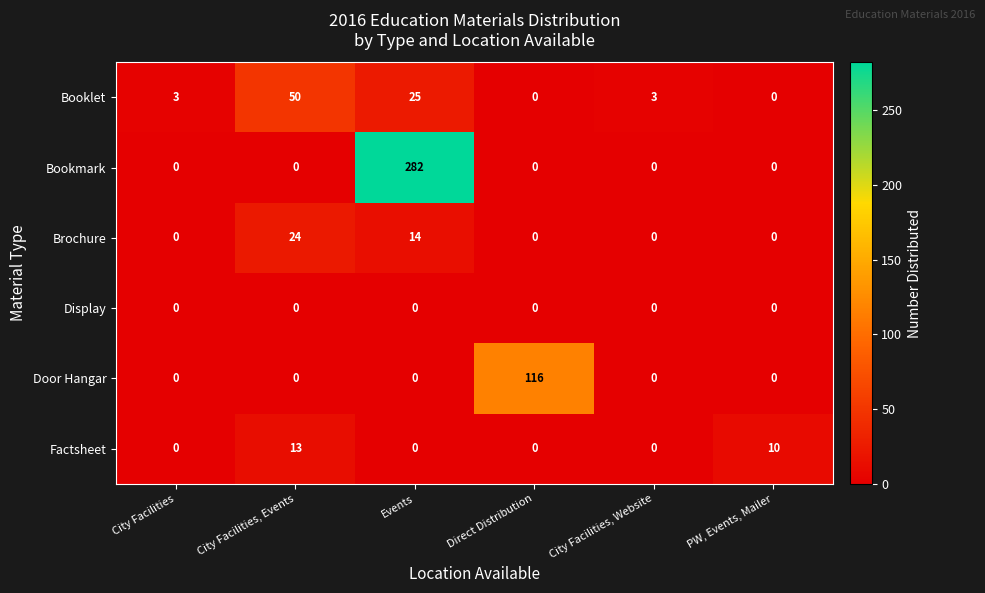

What is the average value of the Bookmark series?

47